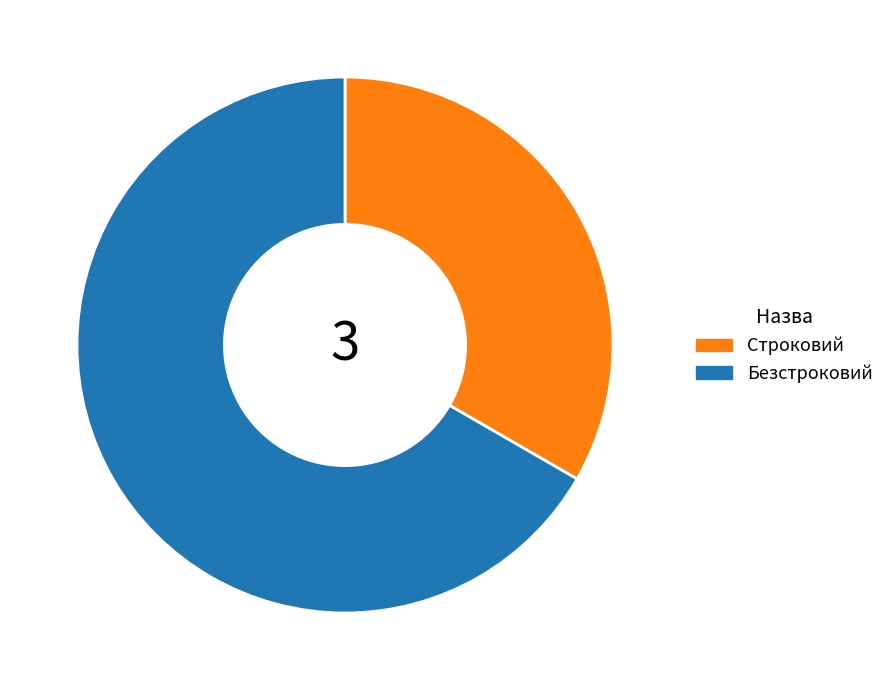

Is there a majority slice in this chart?

Yes